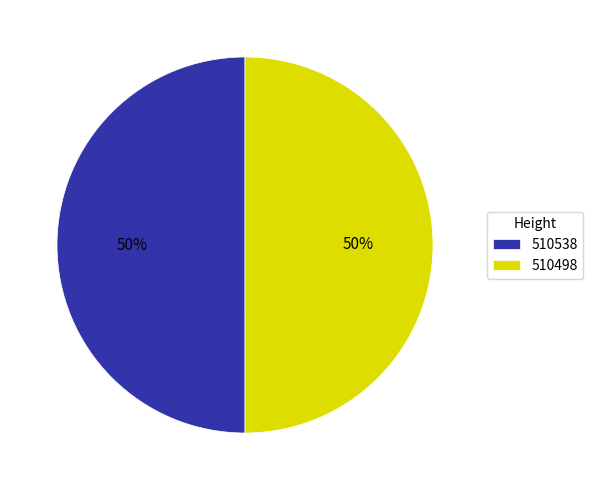

Is the sum of 510498 and 510538 greater than half?

Yes